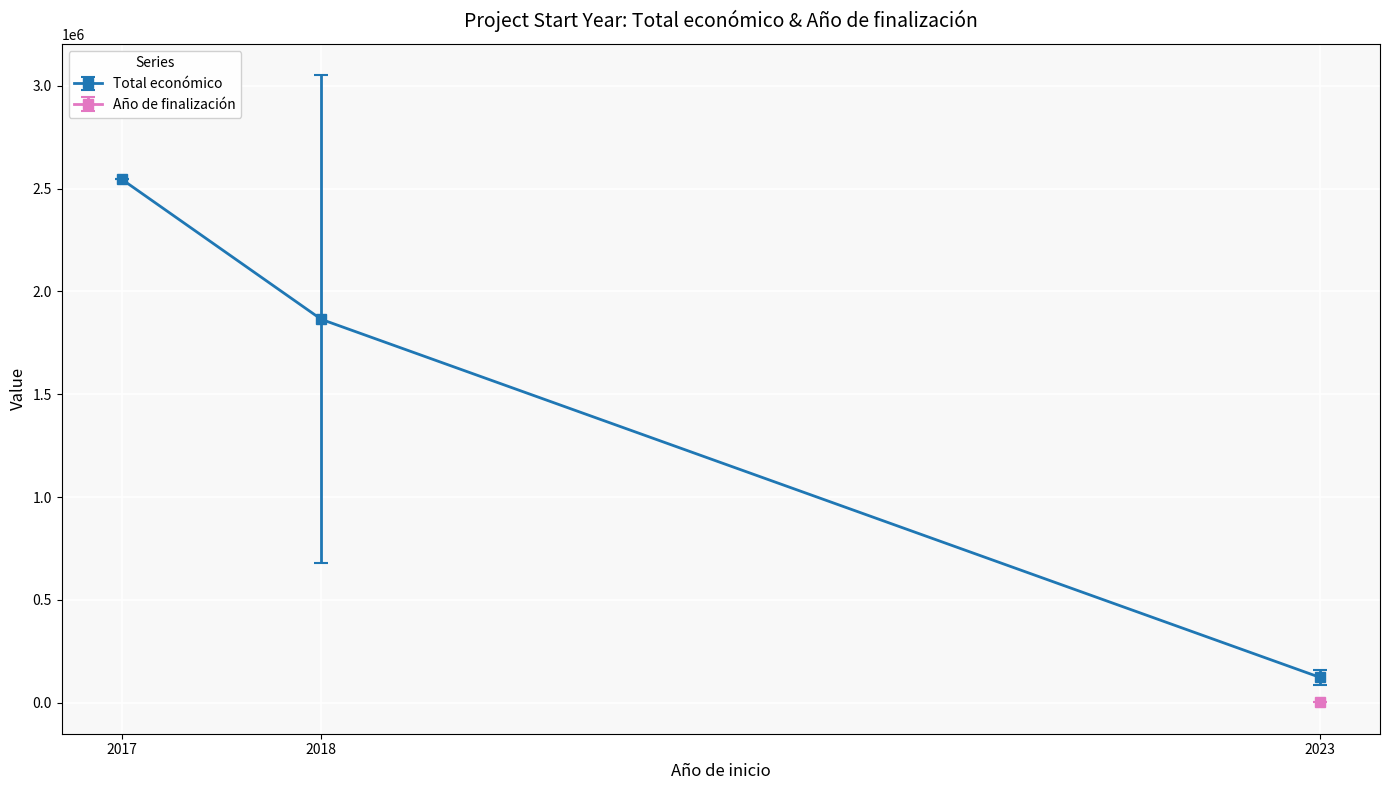

Is the value of Año de finalización at 2017 greater than the value of Total económico at 2017?

No